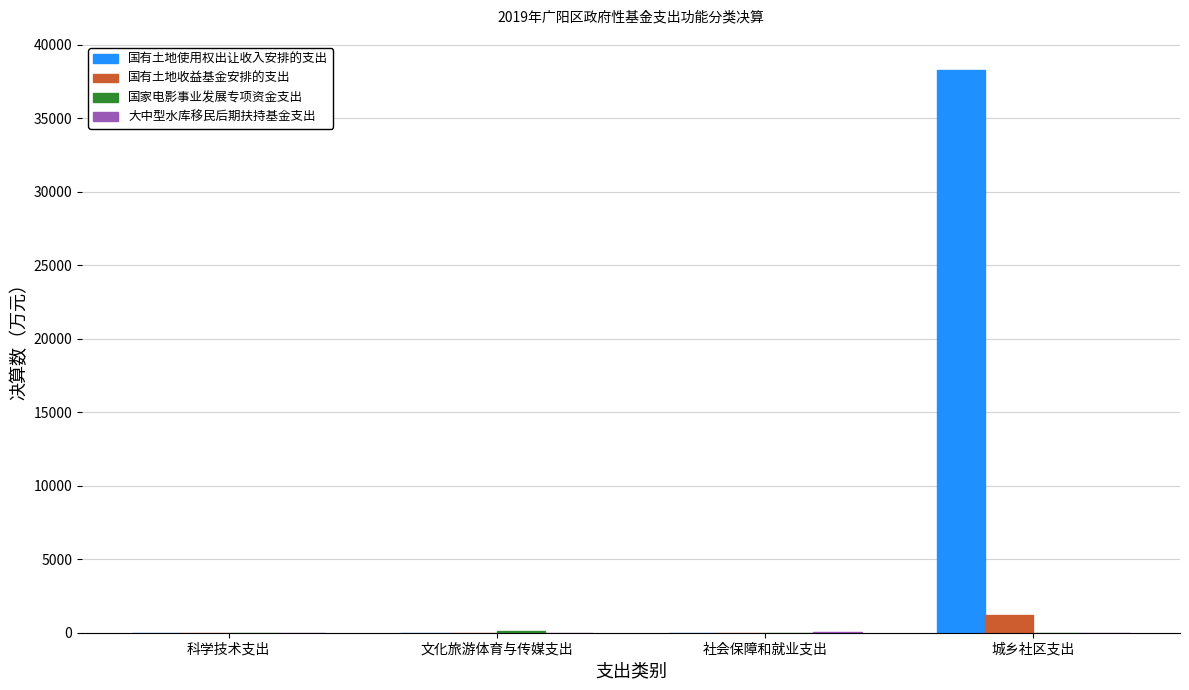

How many 国有土地使用权出让收入安排的支出 values are between 0 and 38289?

4